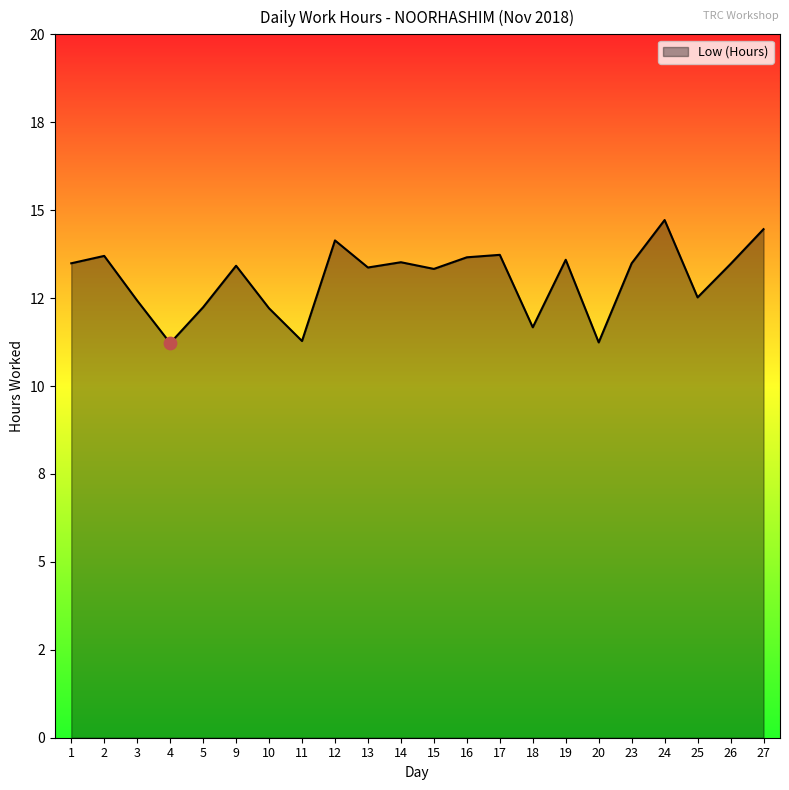

What is the change in value from 1 to 27?

+1.0